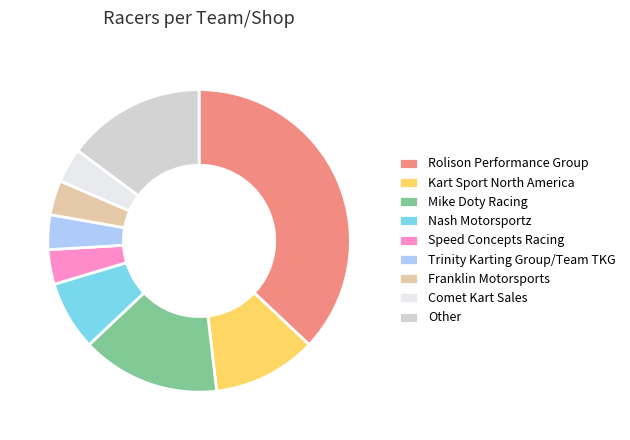

Is Nash Motorsportz the majority of the pie?

No